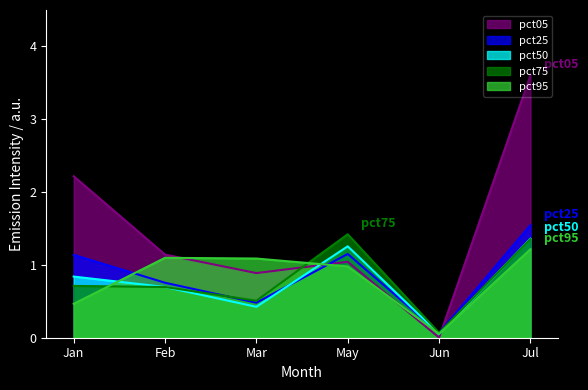

Where does the pct05 series first go above 1?

Jan